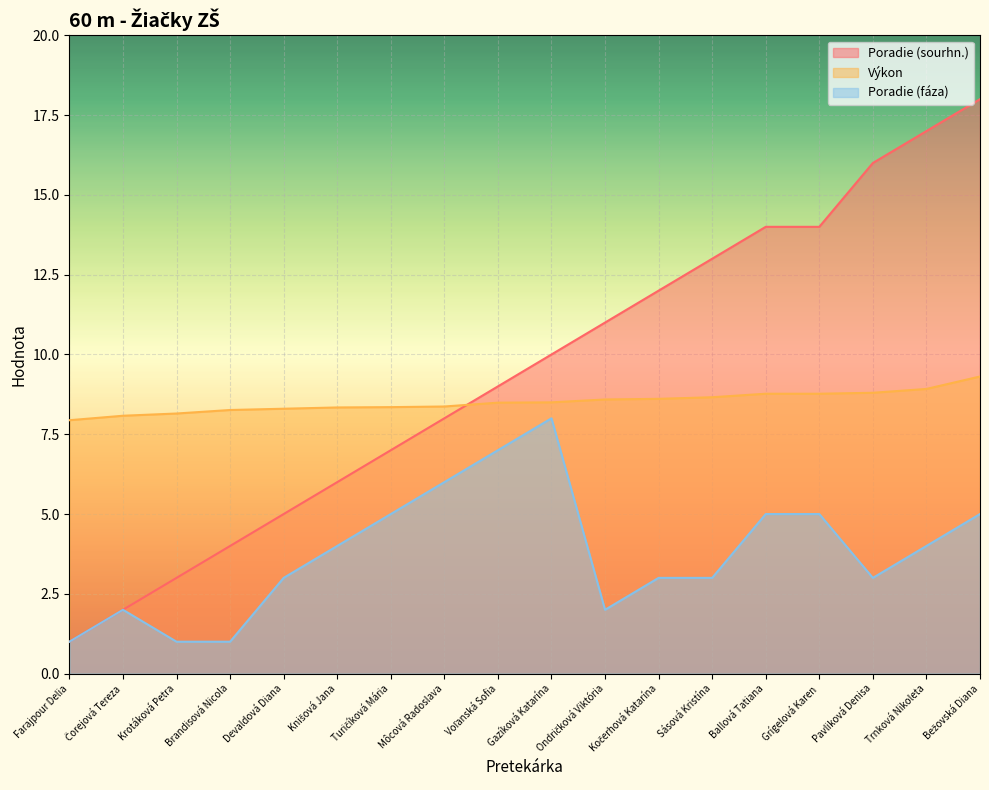

What is the smallest value displayed?

1.0